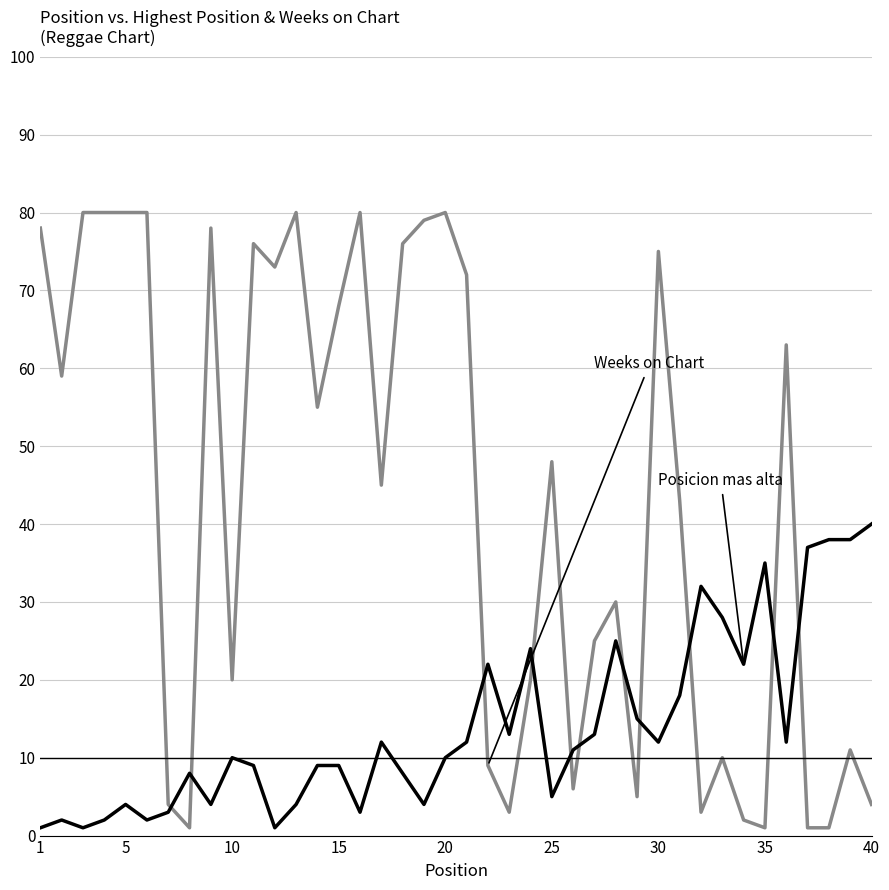

How many lines are shown in the chart?

2